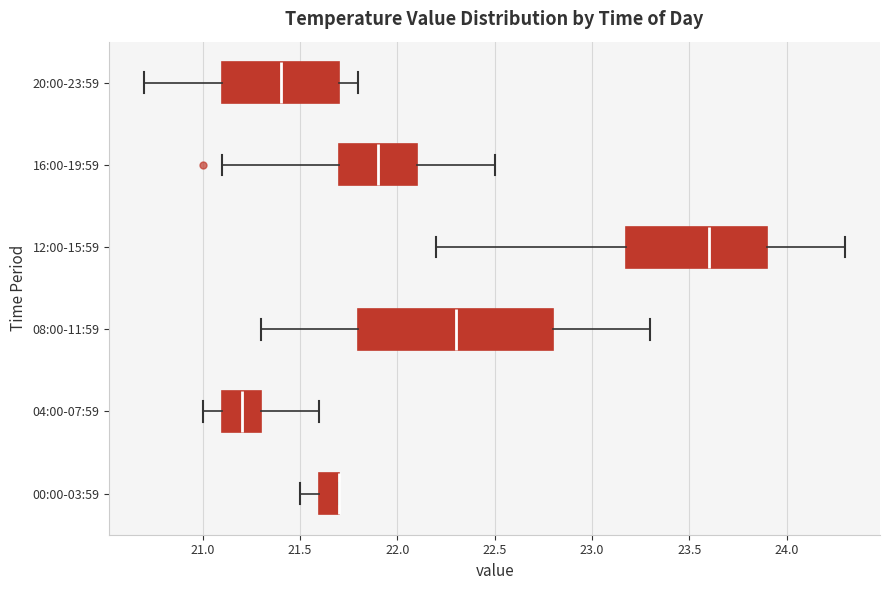

Where is the right edge of the box for 12:00-15:59 on the x-axis? The values are not printed on the chart, so give them approximately, as read against the axis.

23.9